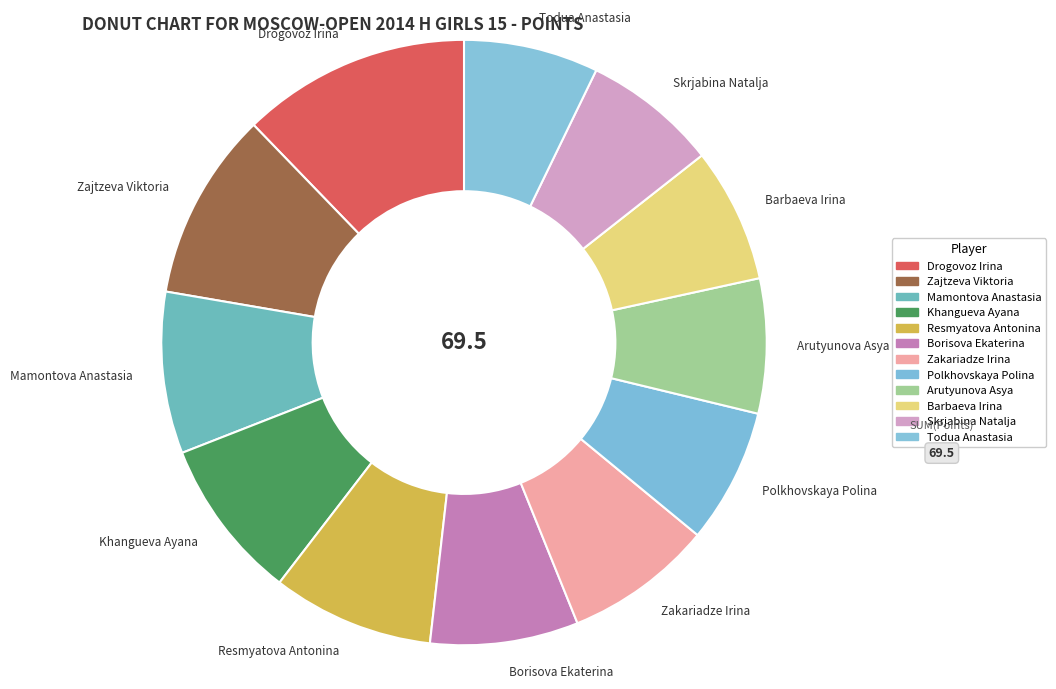

True or false: Zajtzeva Viktoria accounts for 1% of the total.

False